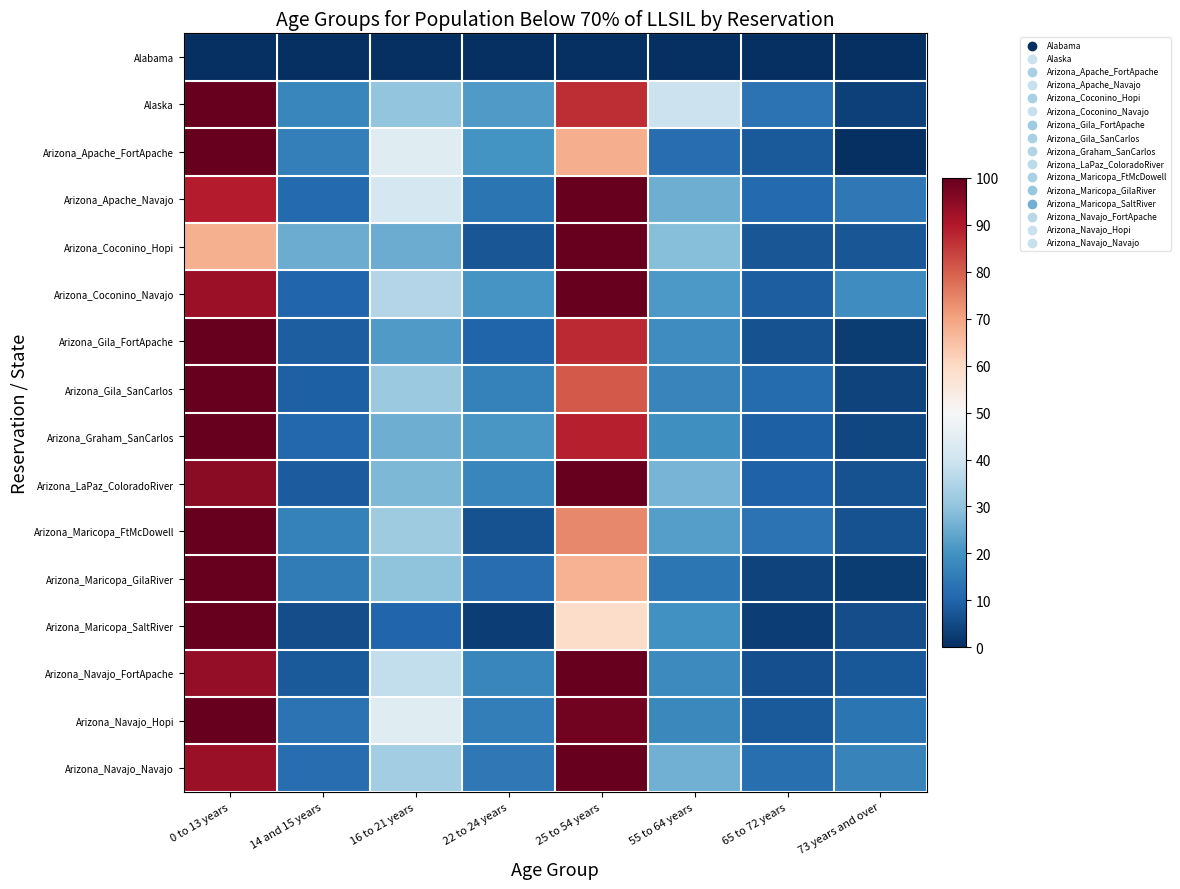

At 55 to 64 years, list the series in order from largest to smallest.

Alaska, Arizona_Coconino_Hopi, Arizona_LaPaz_ColoradoRiver, Arizona_Navajo_Navajo, Arizona_Apache_Navajo, Arizona_Maricopa_FtMcDowell, Arizona_Coconino_Navajo, Arizona_Maricopa_SaltRiver, Arizona_Graham_SanCarlos, Arizona_Gila_FortApache, Arizona_Navajo_FortApache, Arizona_Navajo_Hopi, Arizona_Gila_SanCarlos, Arizona_Maricopa_GilaRiver, Arizona_Apache_FortApache, Alabama